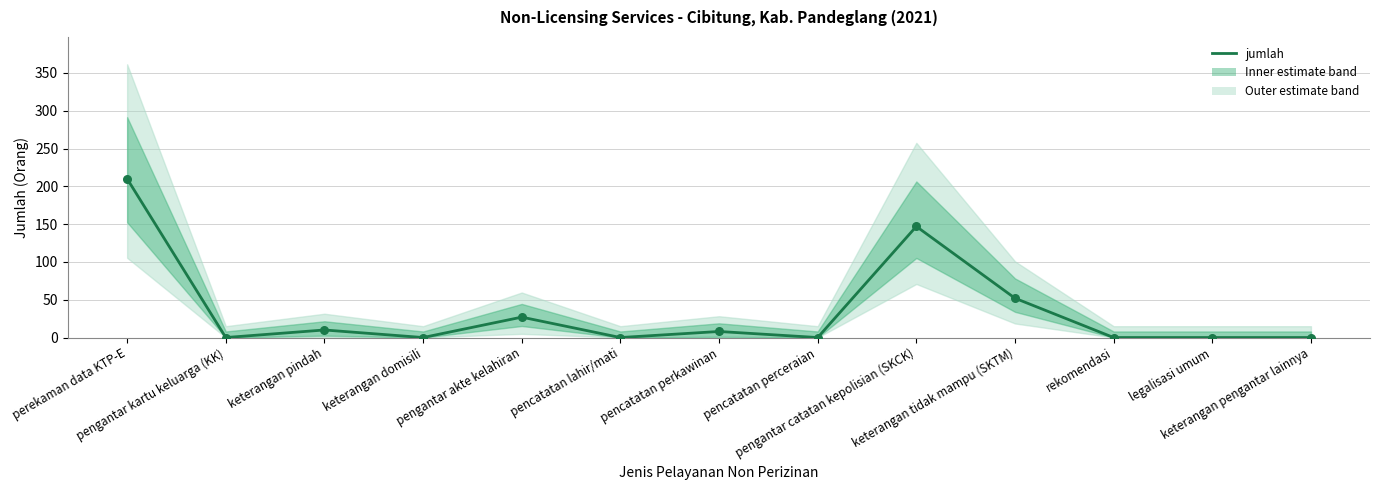

Between keterangan pindah and rekomendasi, which is larger?

keterangan pindah